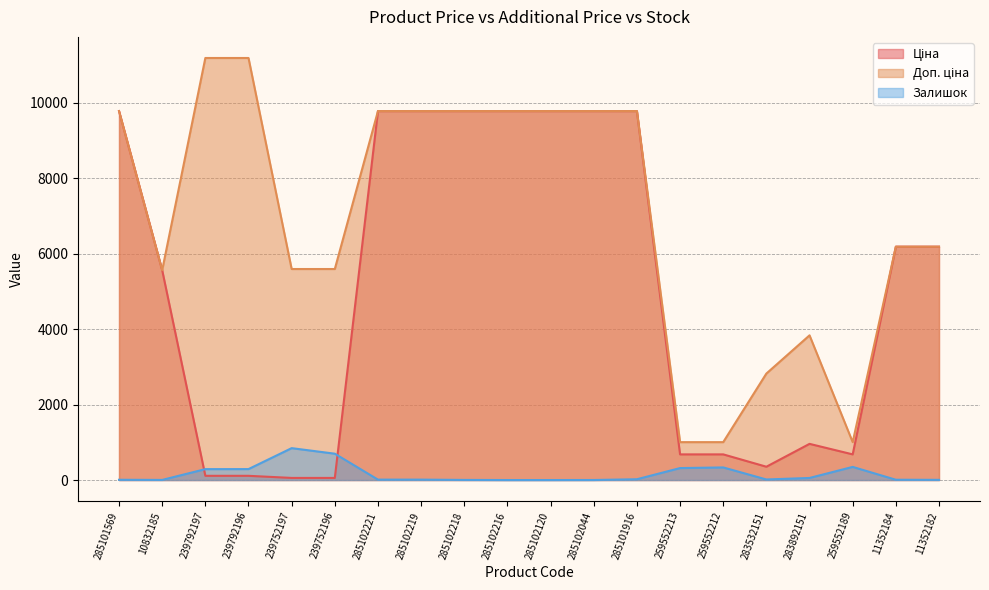

Is the value of Доп. ціна at 10832185 greater than the value of Ціна at 259552189?

Yes